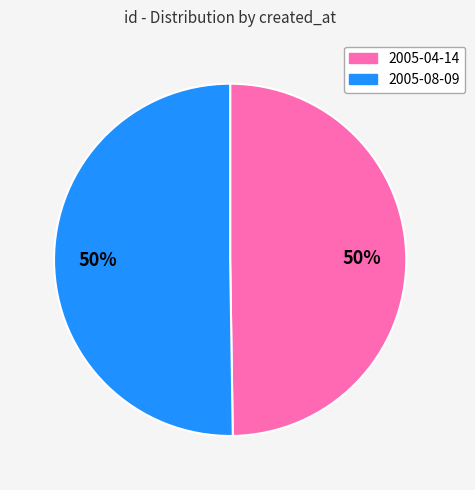

Is it true that 2005-08-09 is 50% of the pie?

True